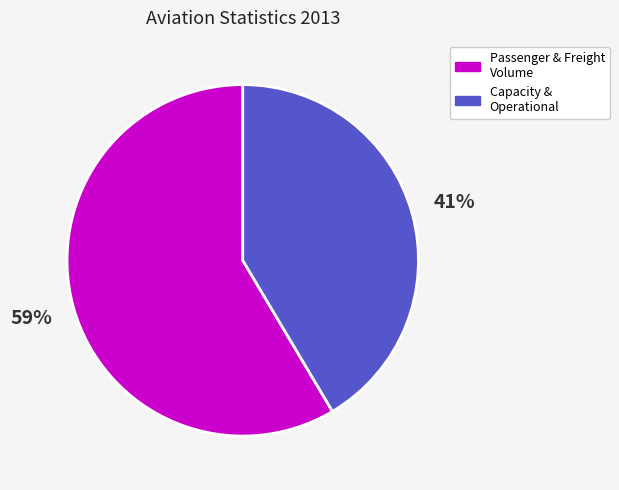

Is there any slice that represents more than half of the pie?

Yes